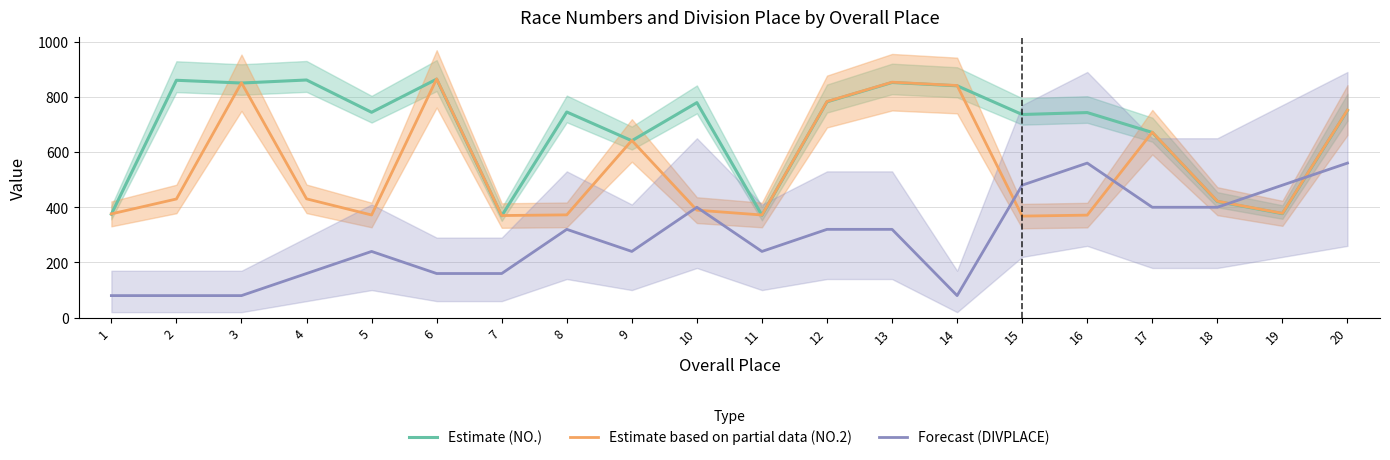

Which series changed the most between 4 and 17?

Estimate based on partial data (NO.2)